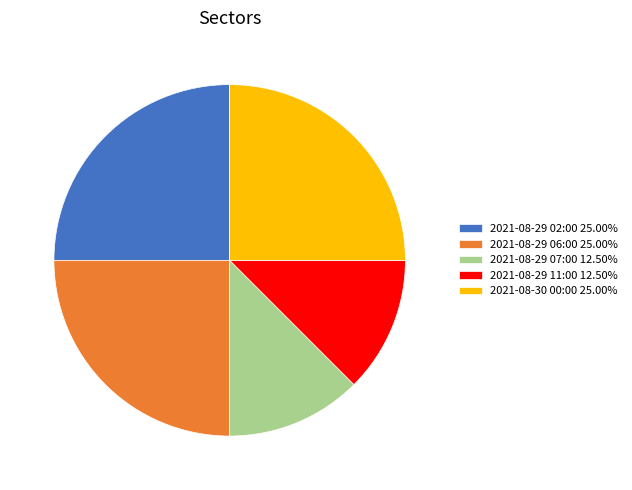

Does 2021-08-29 06:00 25.00% account for over 50% of the chart?

No